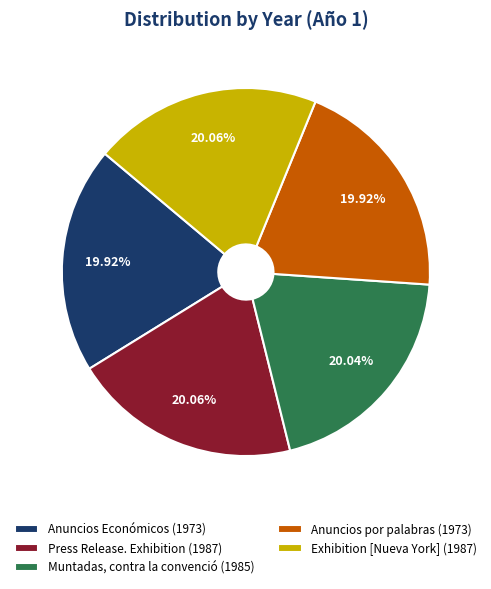

What is the ratio of the value at Muntadas, contra la convenció (1985) to the value at Anuncios Económicos (1973)?

1.0